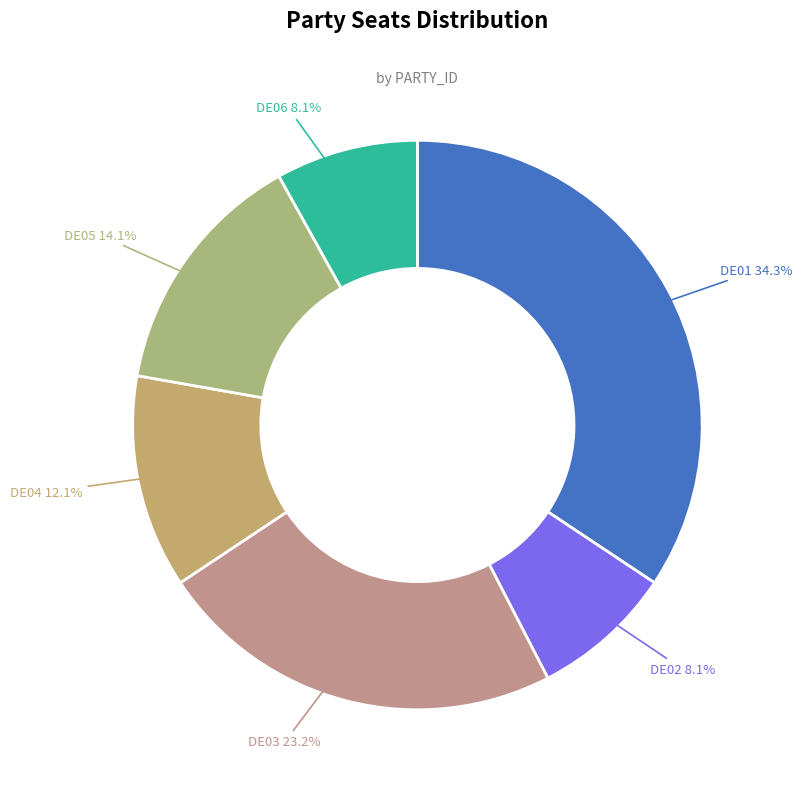

How many segments does this pie chart have?

6